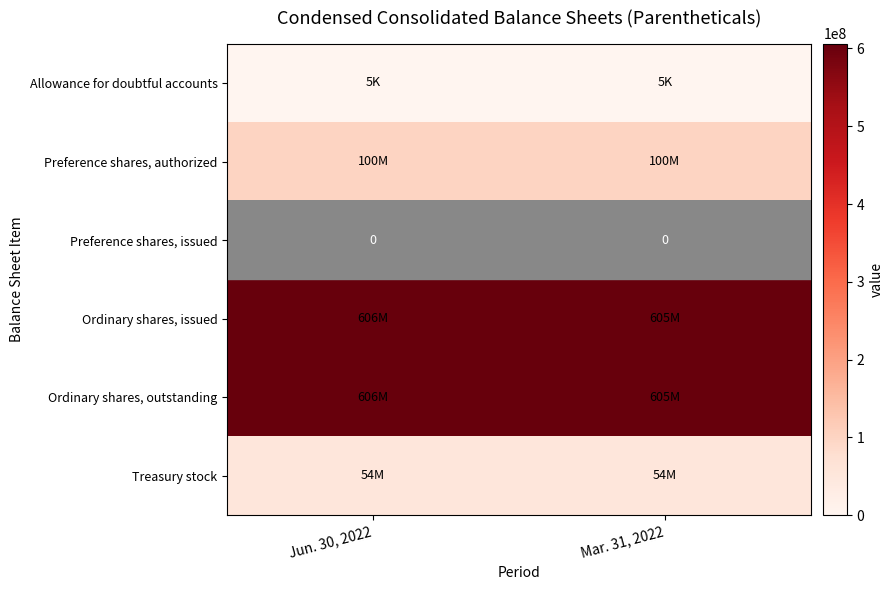

What is the sum of all row_5 values?

107600000